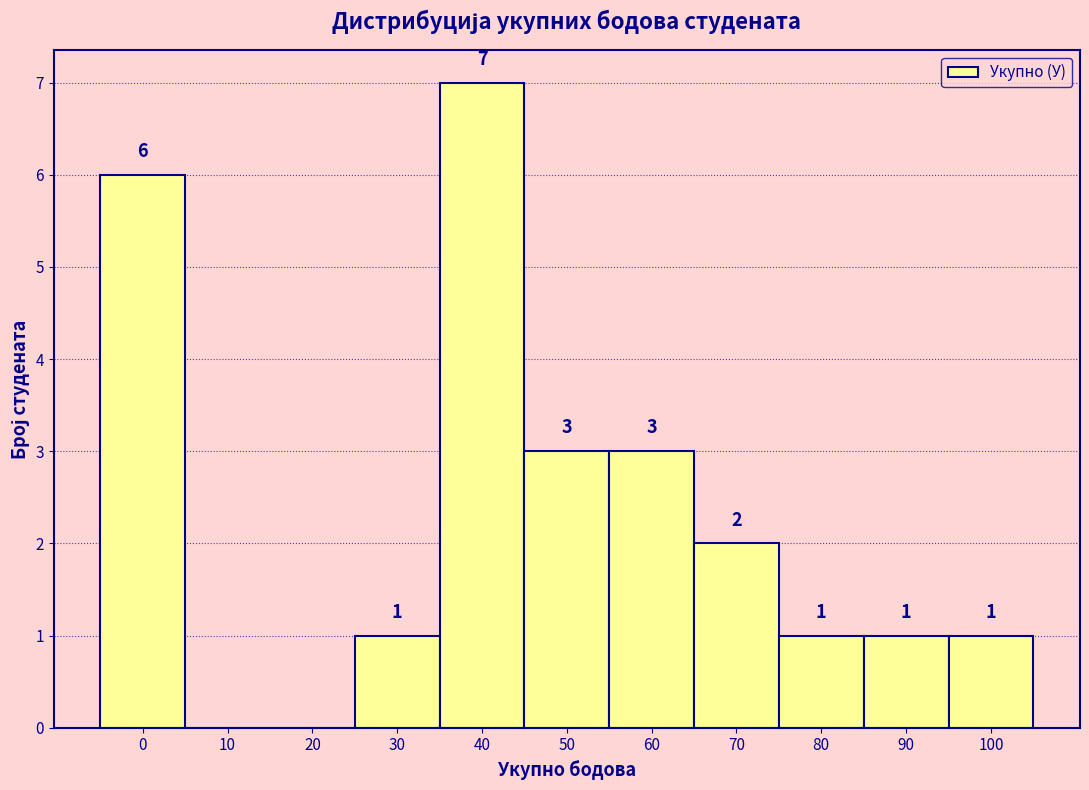

Reading left to right, extract all data points from this chart.

0=6	10=0	20=0	30=1	40=7	50=3	60=3	70=2	80=1	90=1	100=1